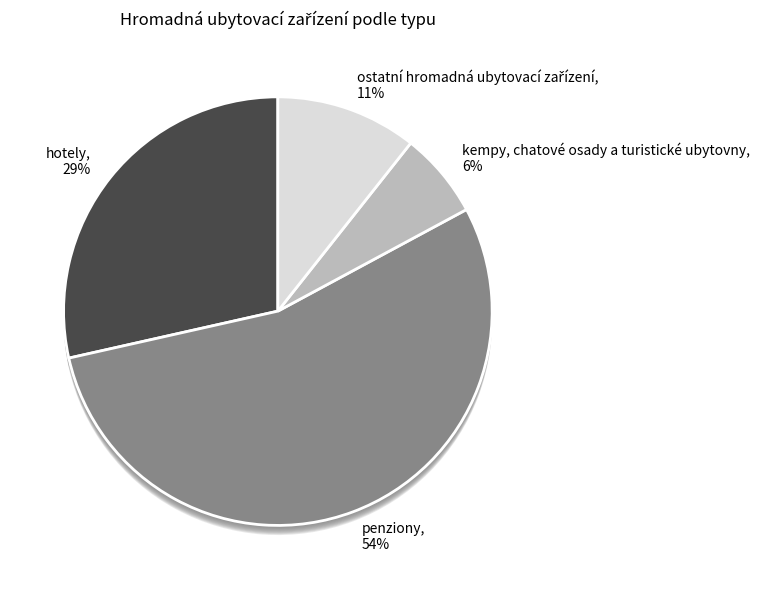

Does kempy, chatové osady a turistické ubytovny account for over 50% of the chart?

No